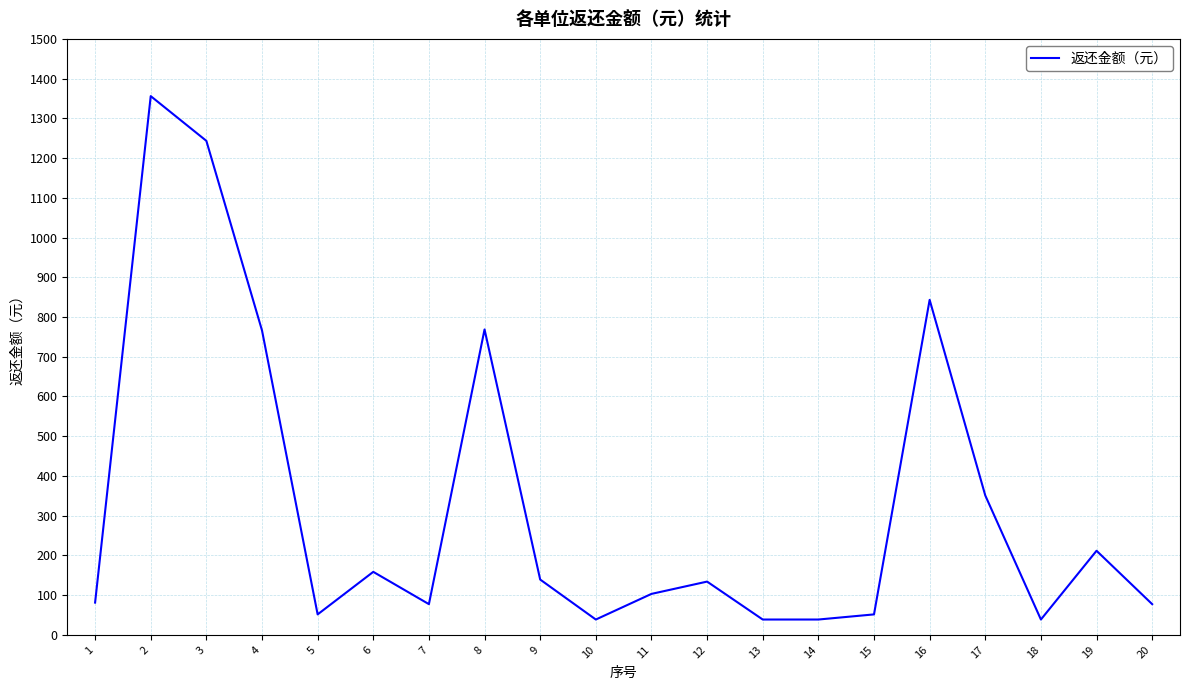

How many values are below 134?

10